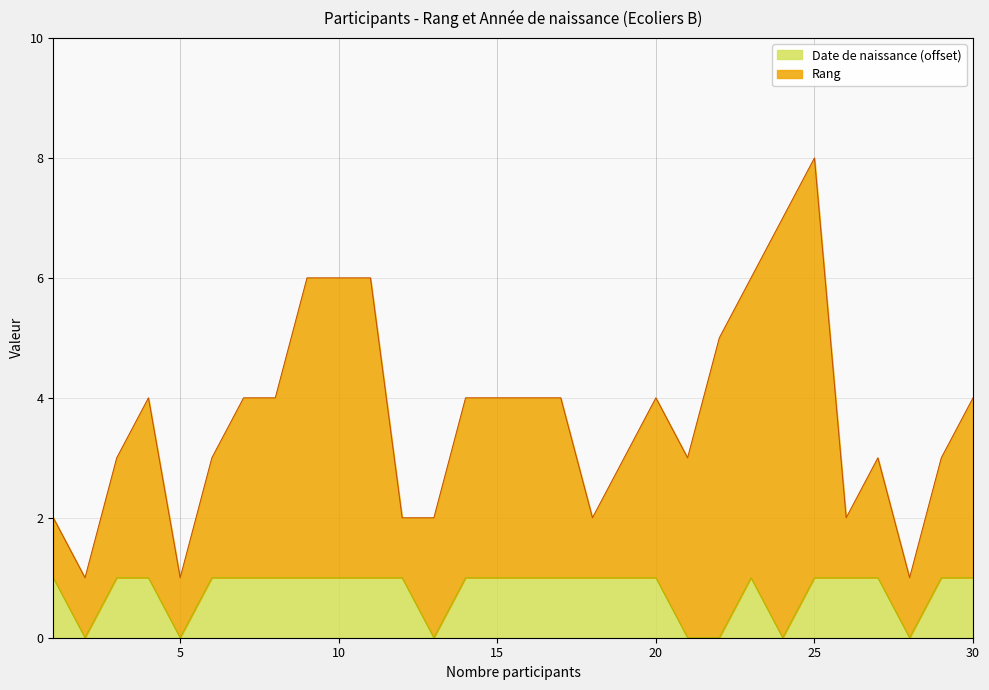

How many values are above zero?

23